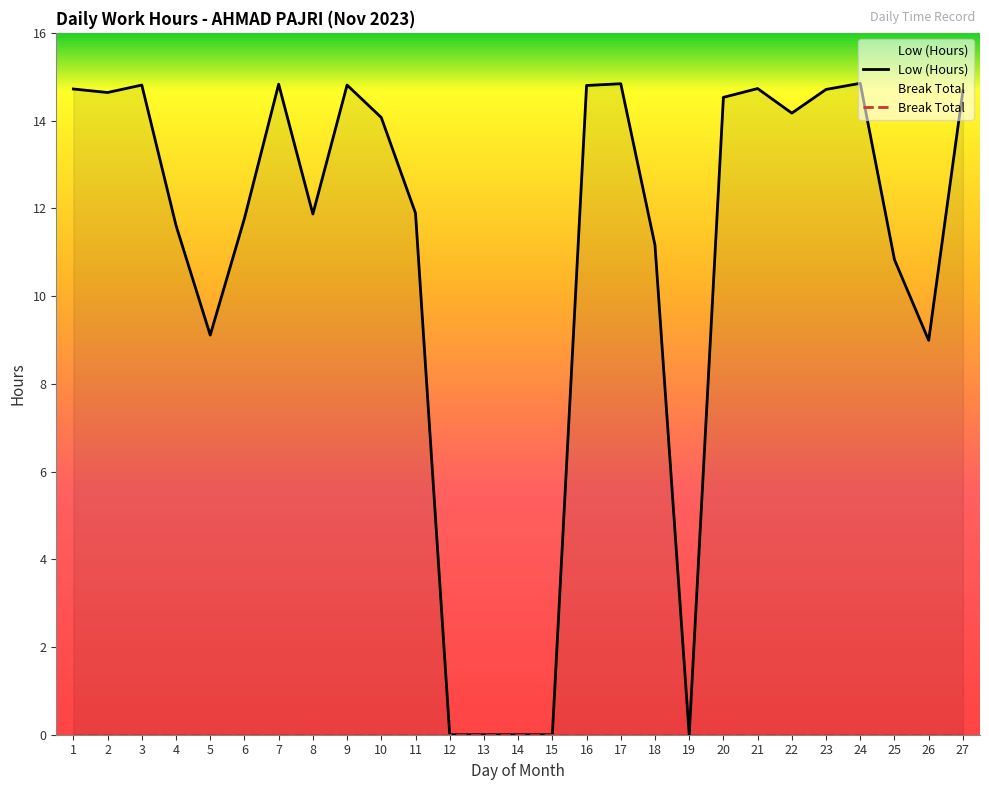

What is the difference between the maximum and minimum values?

14.8